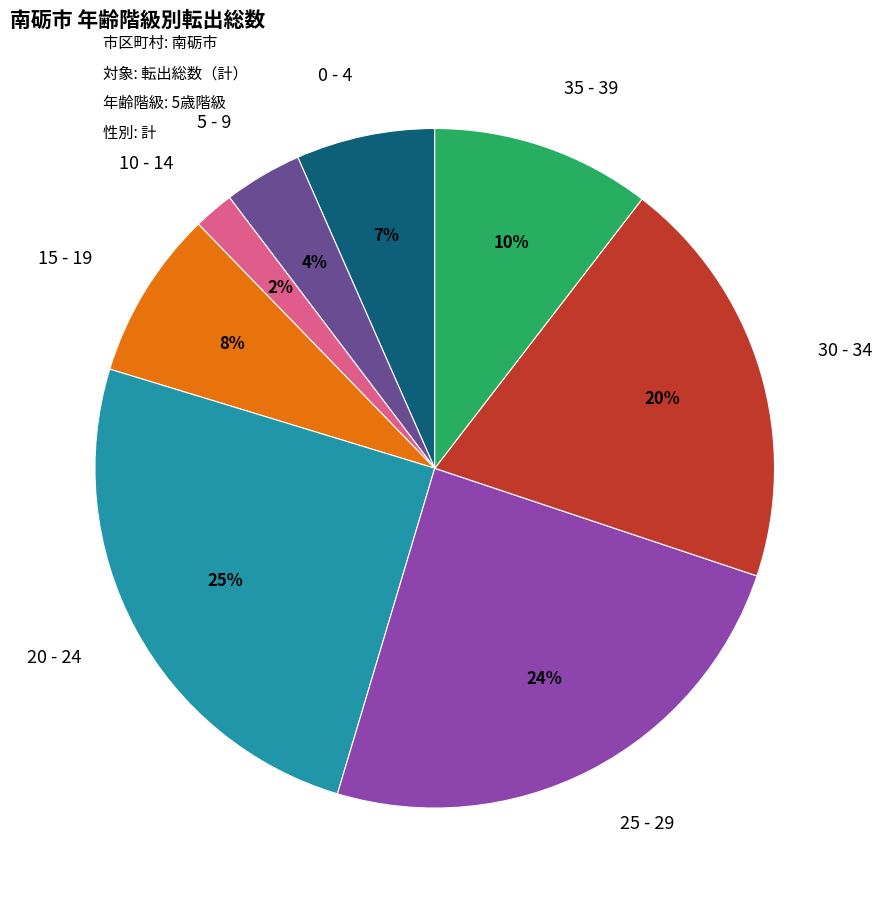

Count the number of slices in the pie.

8